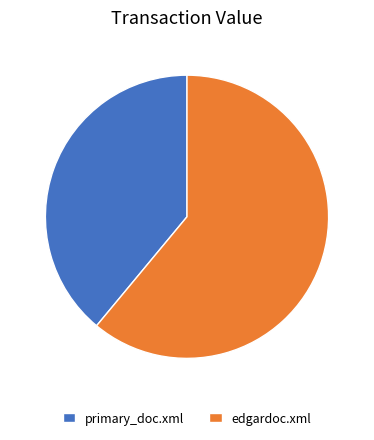

Which category has the biggest portion of the pie?

edgardoc.xml